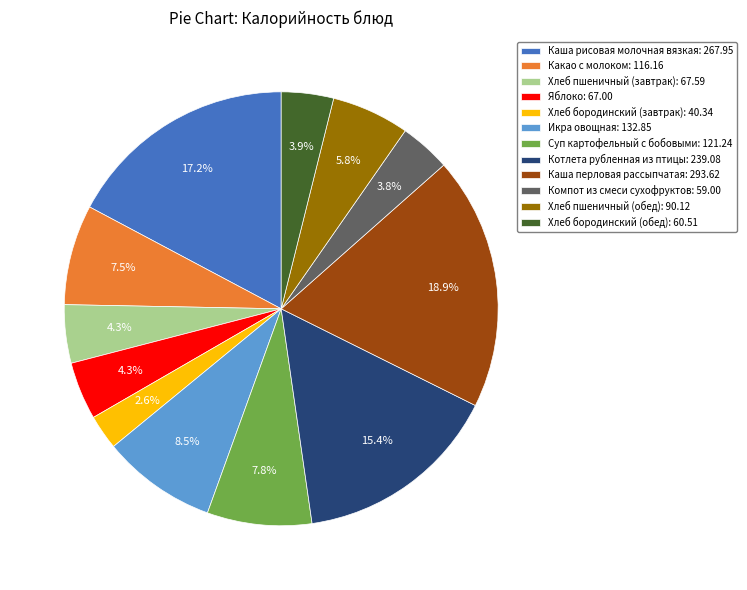

How many segments does this pie chart have?

12